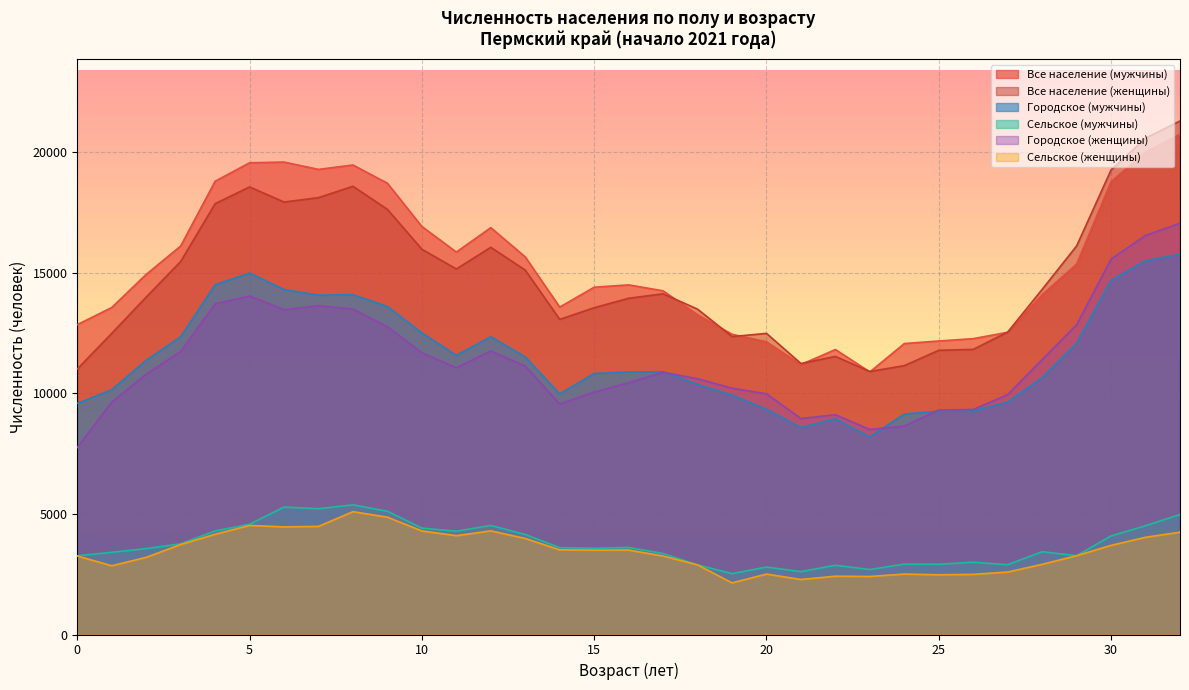

True or false: Городское (женщины) and Все население (женщины) intersect in this chart.

False